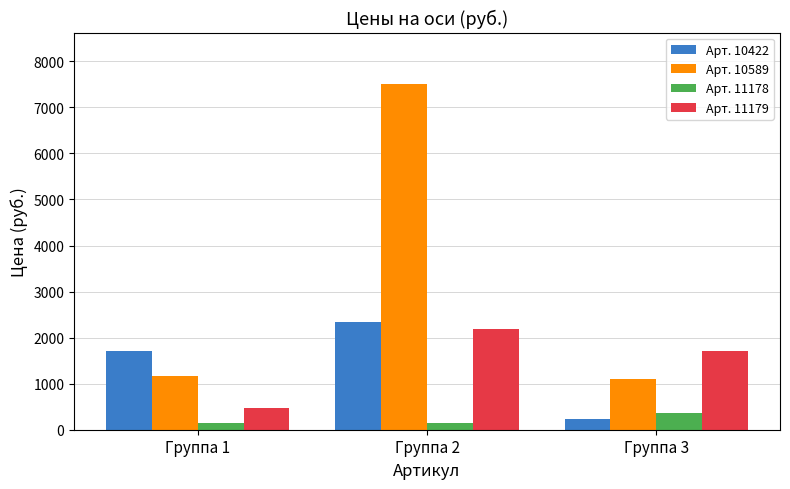

Reading right to left, transcribe all the data shown in this chart.

Арт. 10422: 230	2350	1700
Арт. 10589: 1100	7500	1176
Арт. 11178: 354	150	150
Арт. 11179: 1700	2195	480